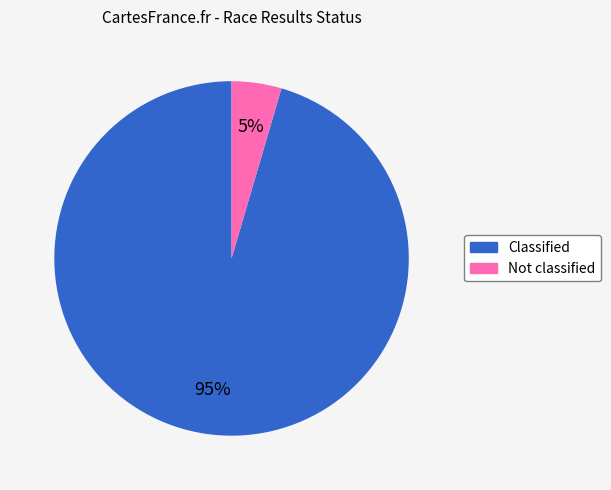

Does any single category account for the majority?

Yes